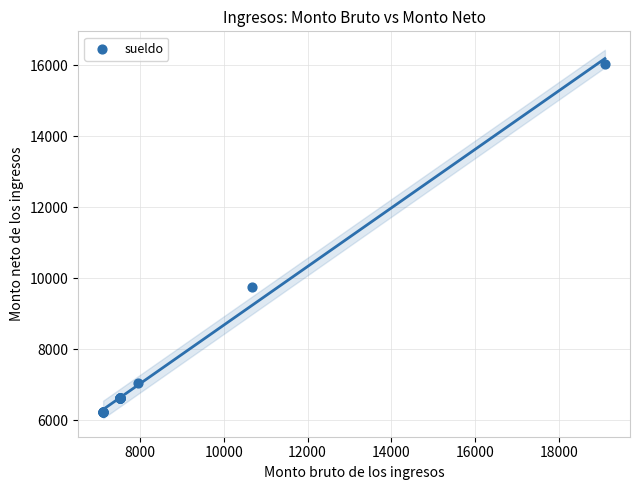

What Y value in the scatter plot is closest to 11136?

9752.4